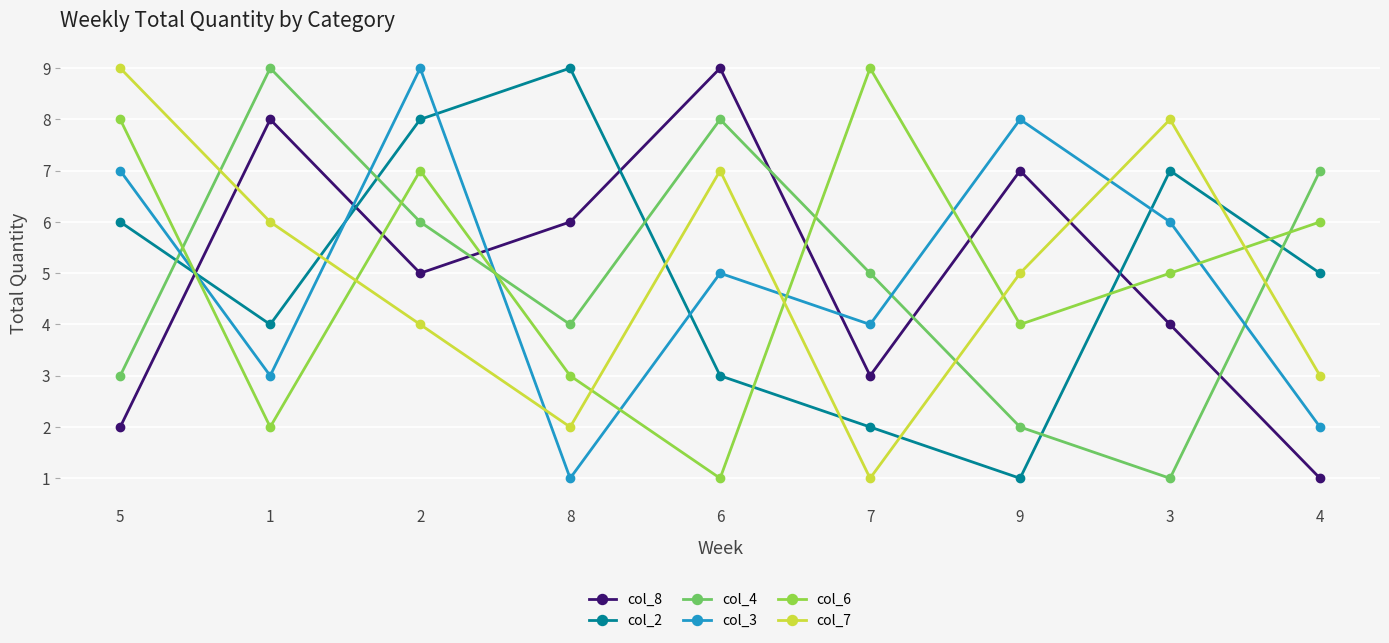

True or false: col_6 has more than 2 interior local peaks.

False